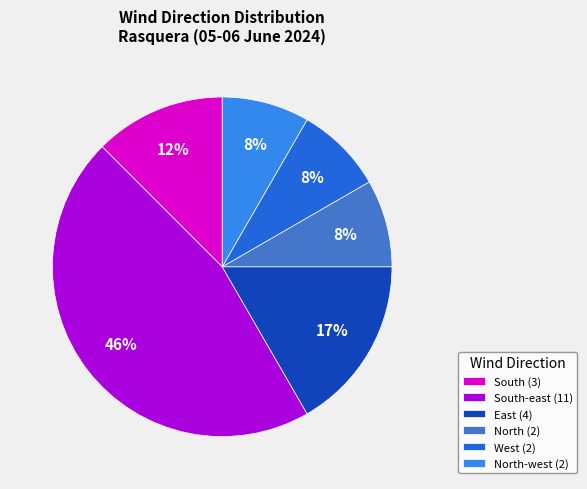

Is the sum of North-west (2) and West (2) greater than half?

No